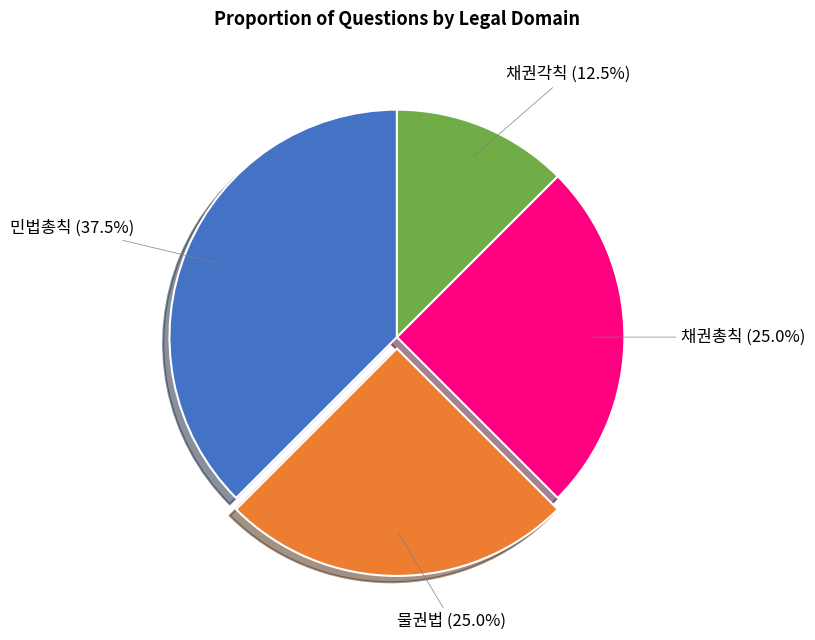

Which slice is the largest?

민법총칙